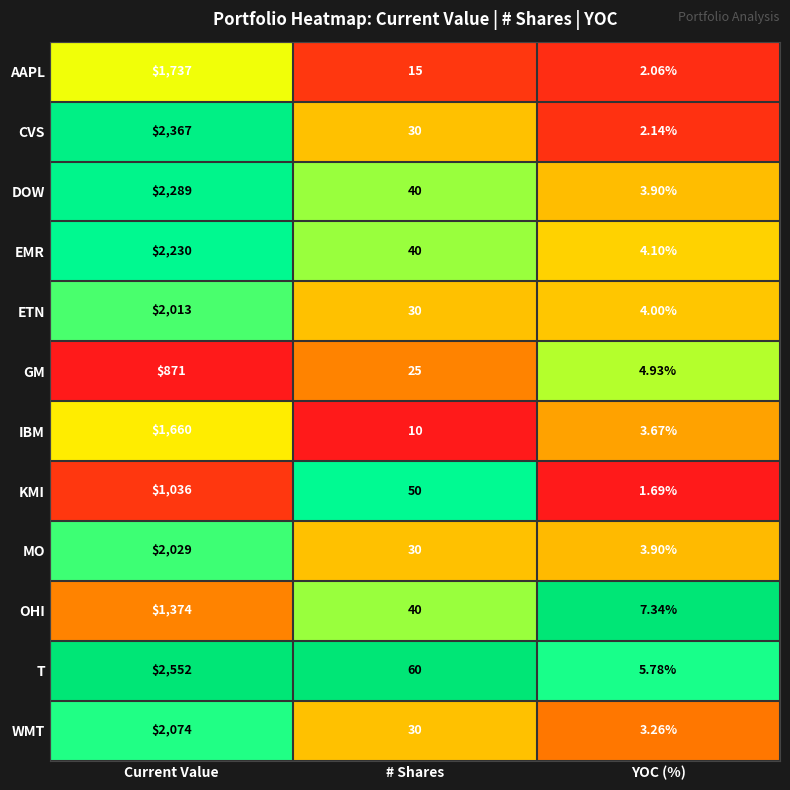

Count the number of data series in this chart.

12